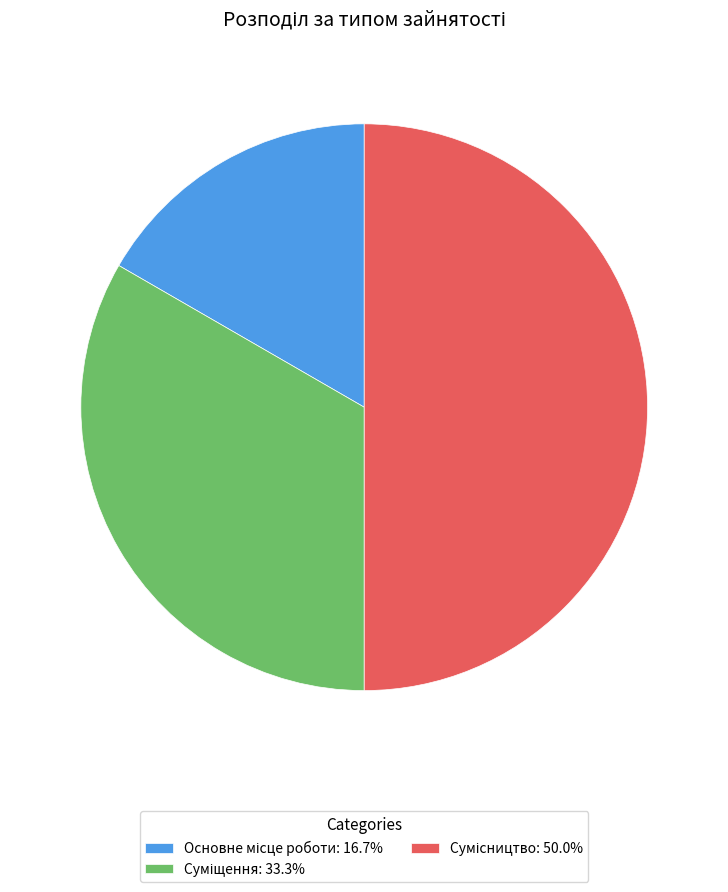

Count the number of slices in the pie.

3